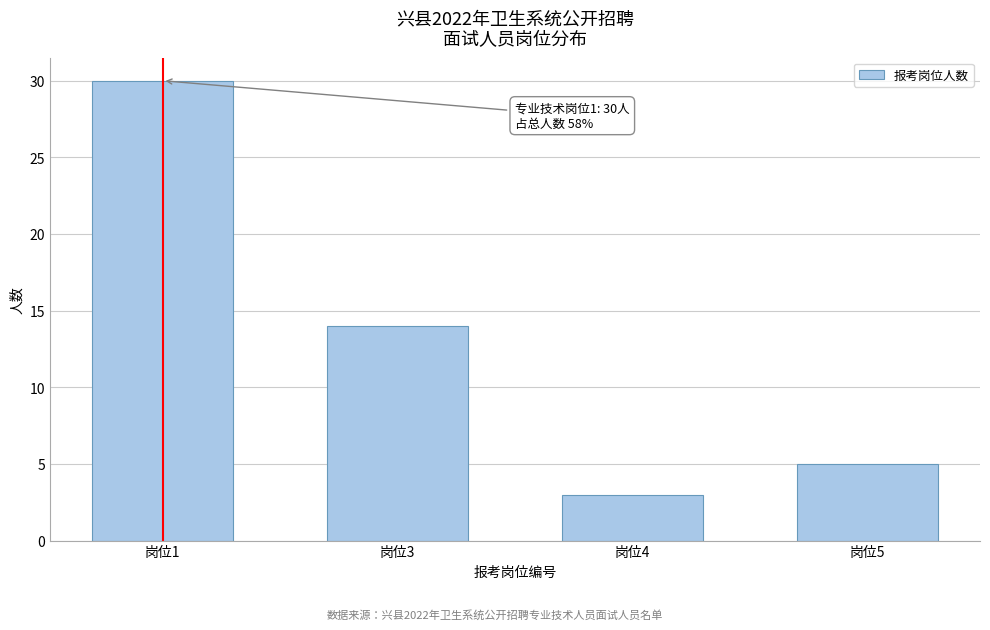

Reading left to right, extract all data points from this chart.

岗位1=30	岗位3=14	岗位4=3	岗位5=5